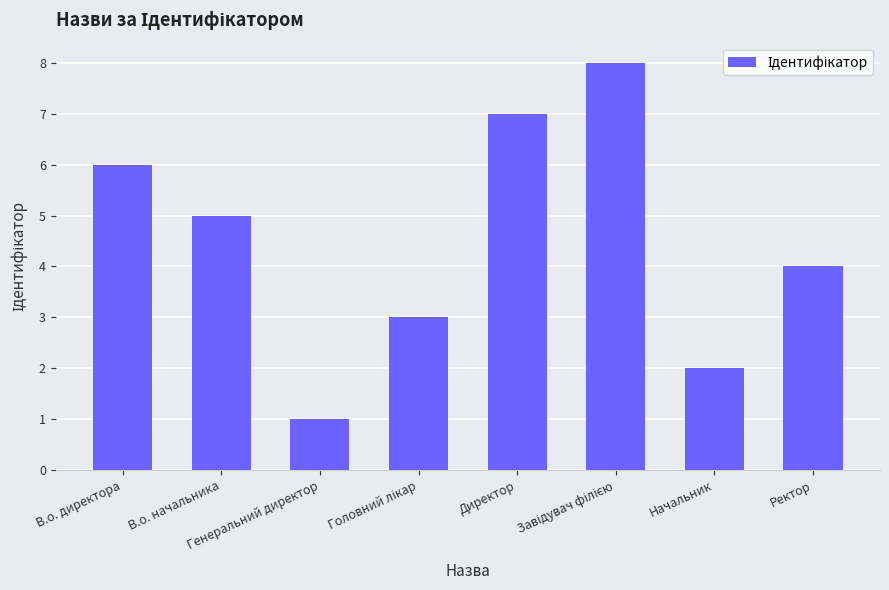

What is the greatest value displayed?

8